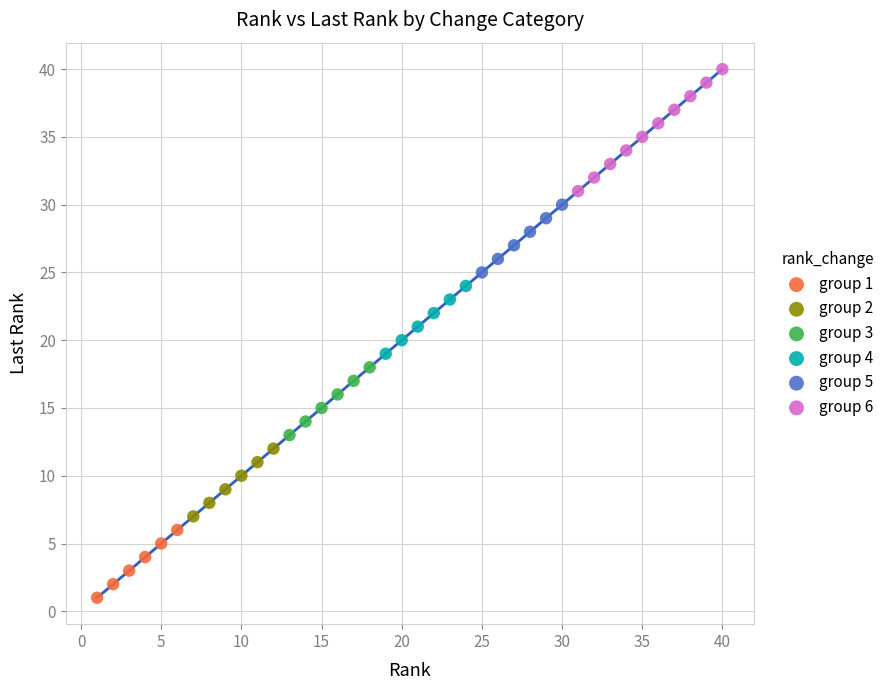

What are all the series names shown in the legend?

group 1, group 2, group 3, group 4, group 5, group 6